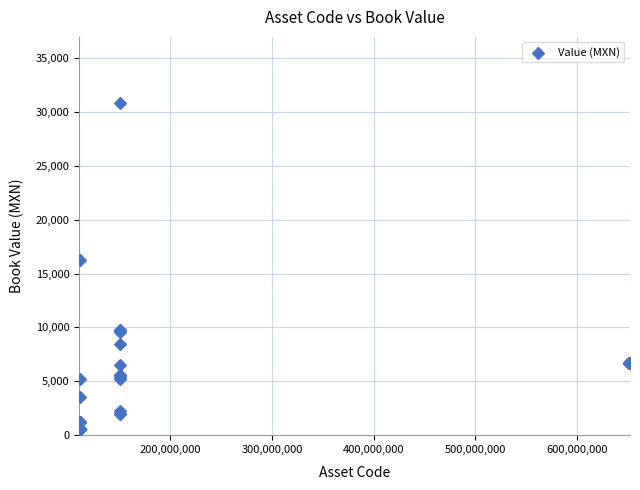

What Y value in the scatter plot is closest to 15700?

16240.0